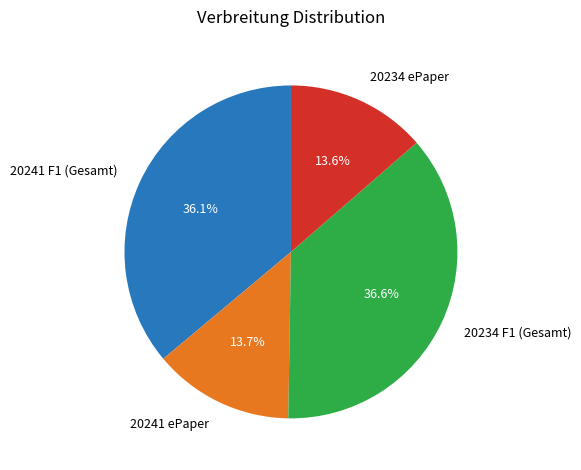

Which slice is the largest?

20234 F1 (Gesamt)